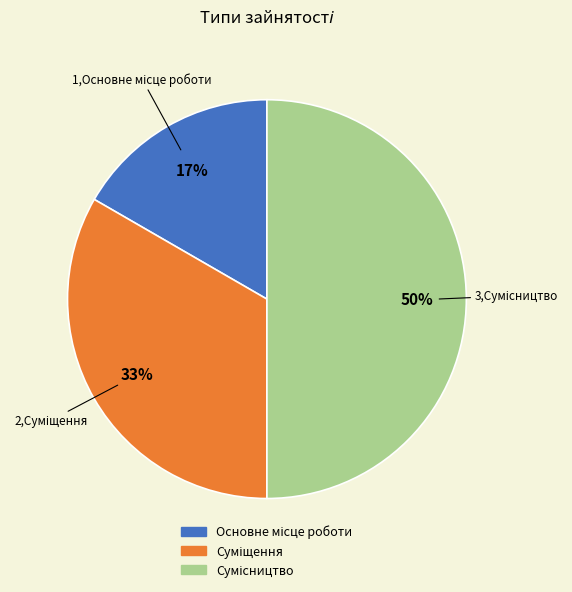

To the nearest percent, what is the difference between the largest and smallest slice percentages?

33%